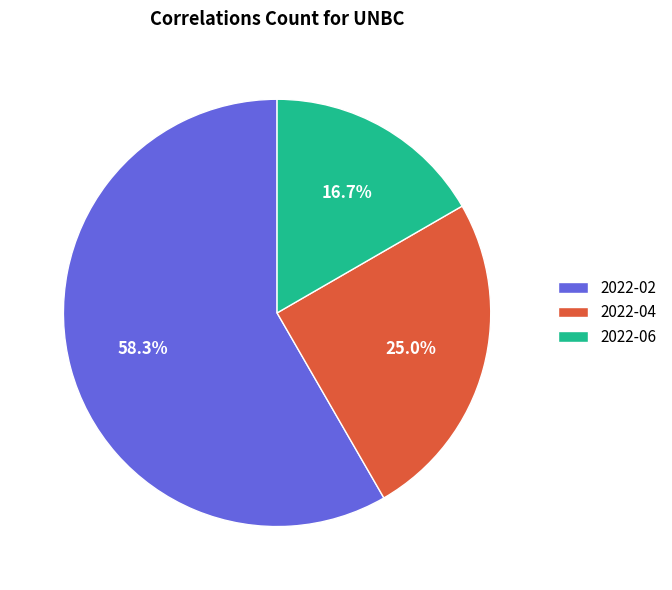

How many segments does this pie chart have?

3